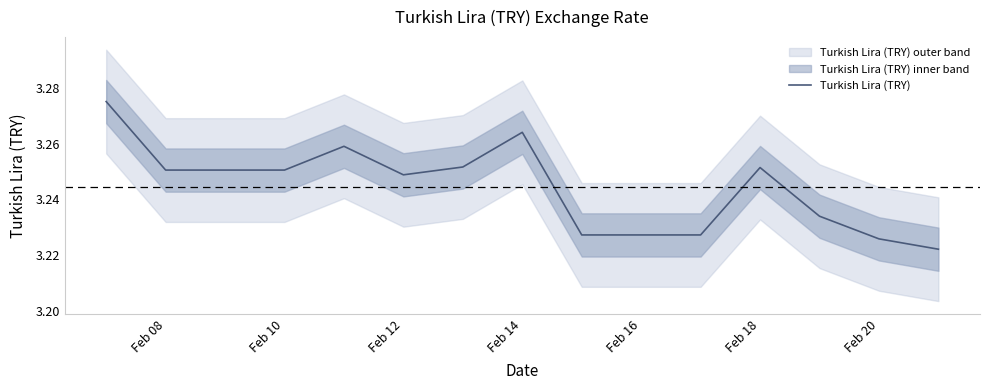

True or false: the data shows 3.2 at Feb 16.

True